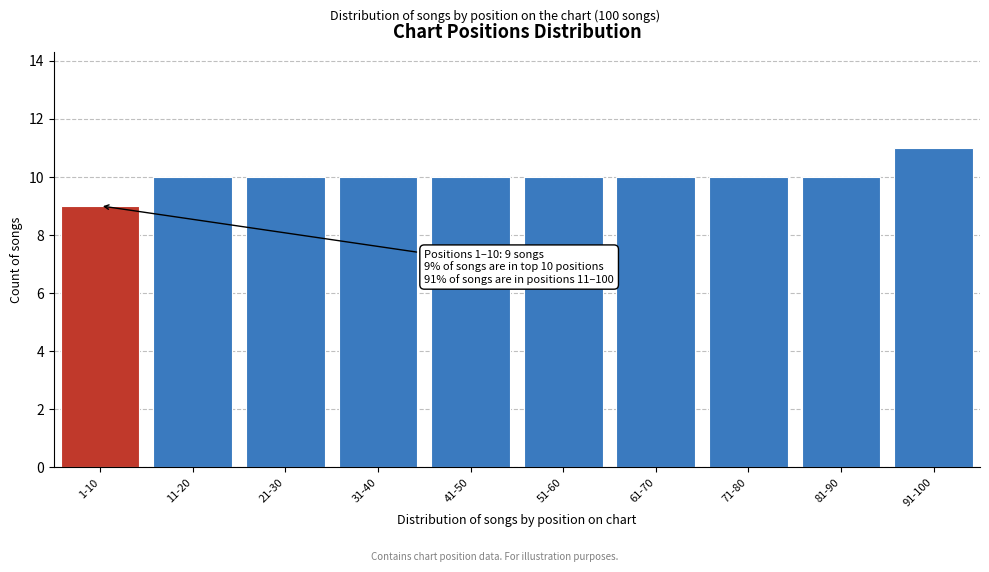

Reading right to left, transcribe all the data shown in this chart.

91-100=11	81-90=10	71-80=10	61-70=10	51-60=10	41-50=10	31-40=10	21-30=10	11-20=10	1-10=9